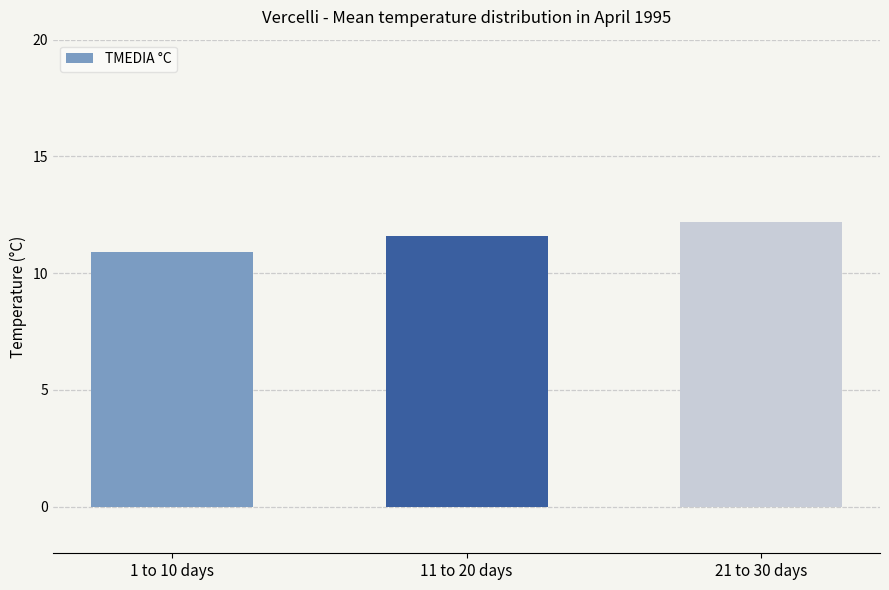

What position from the left is 11 to 20 days?

2